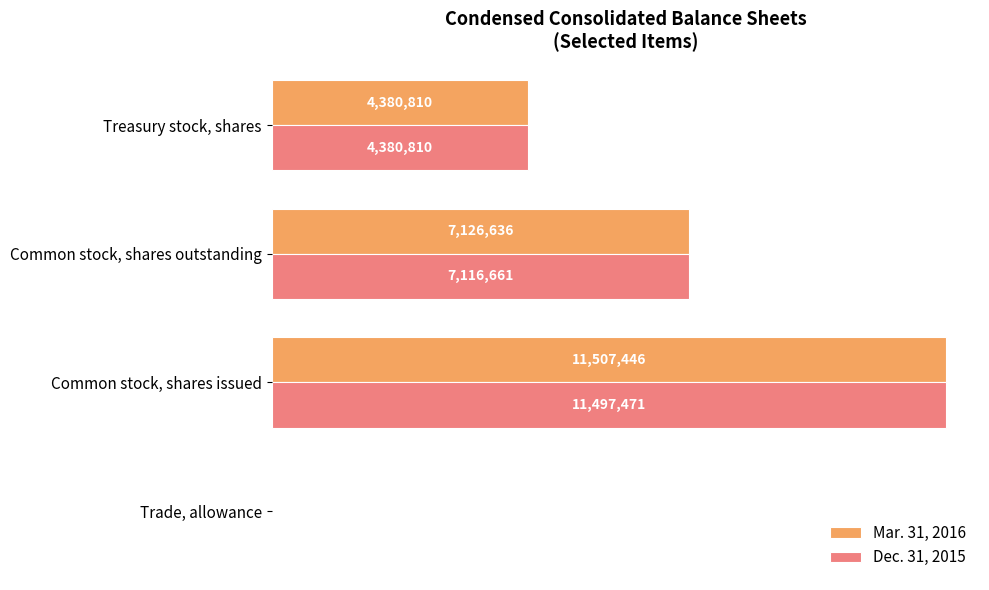

What is the difference between the maximum and minimum values in the Dec. 31, 2015 series?

11496922